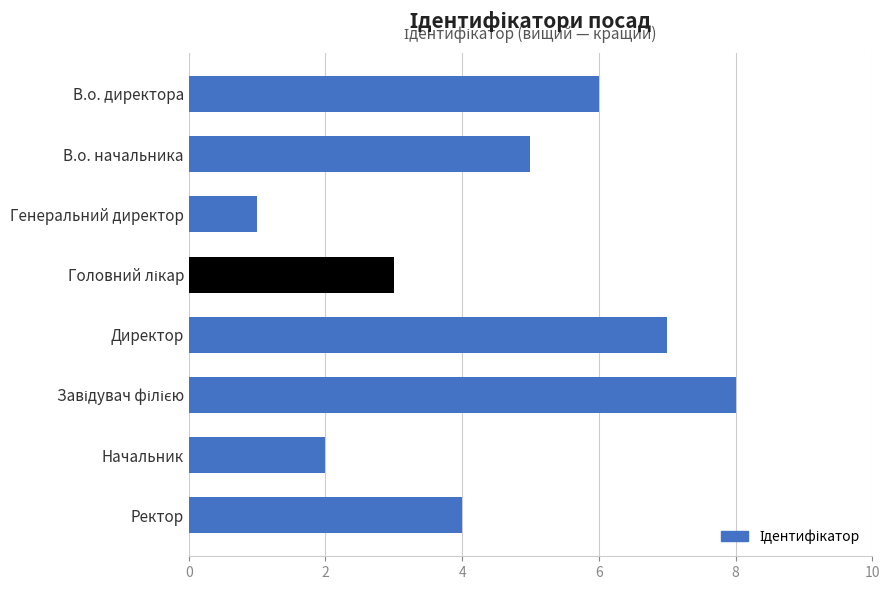

What is the difference between the second highest and second lowest values?

5